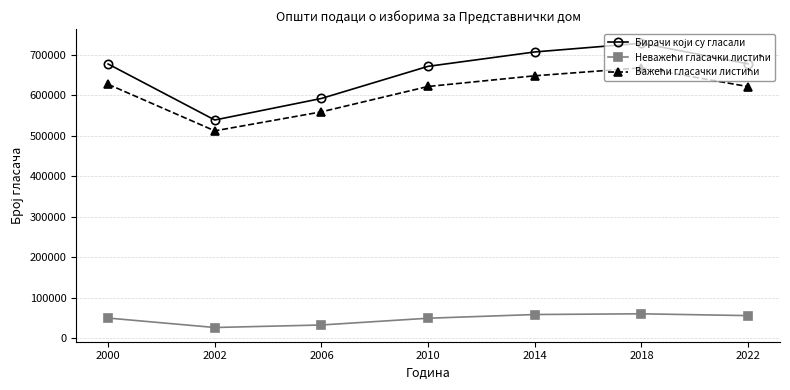

At which category is the sum across all series the highest?

2018